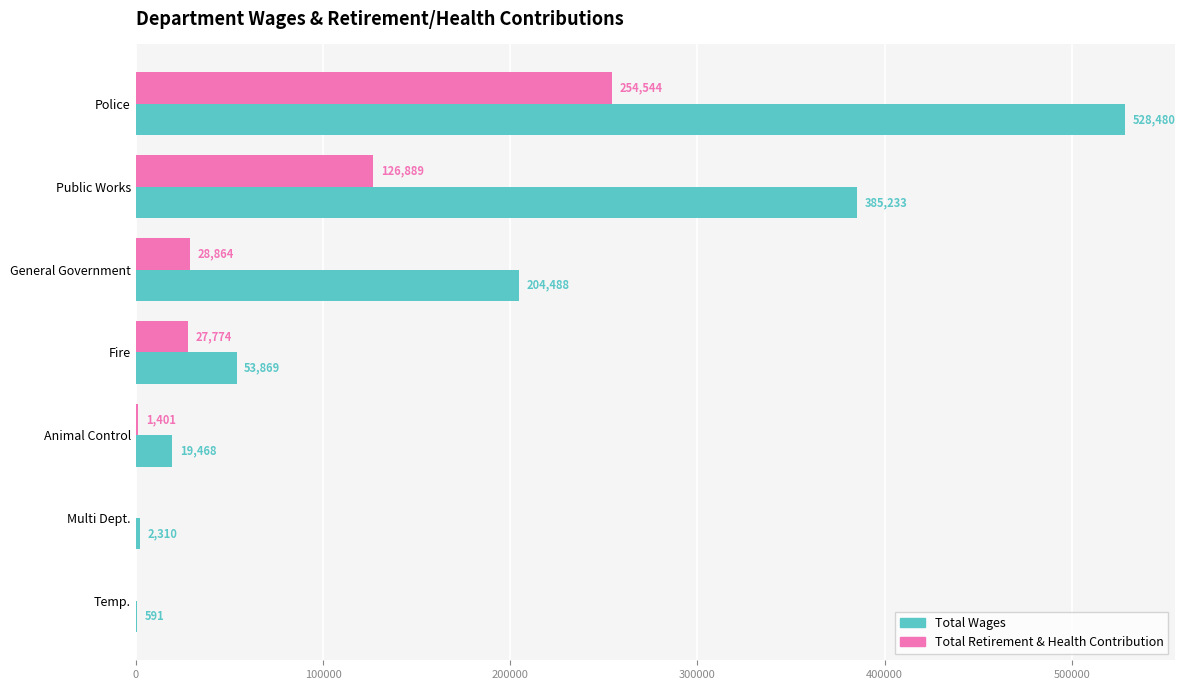

What is the greatest value displayed?

528480